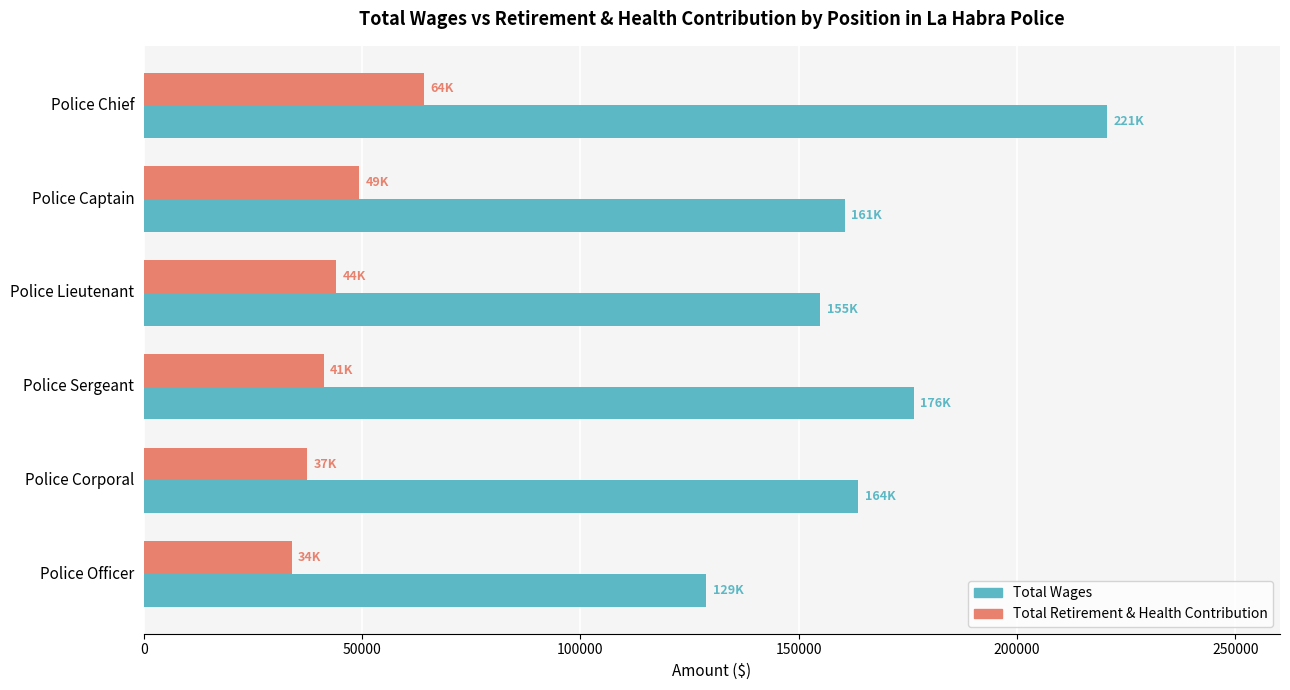

How many data points does each series have?

6